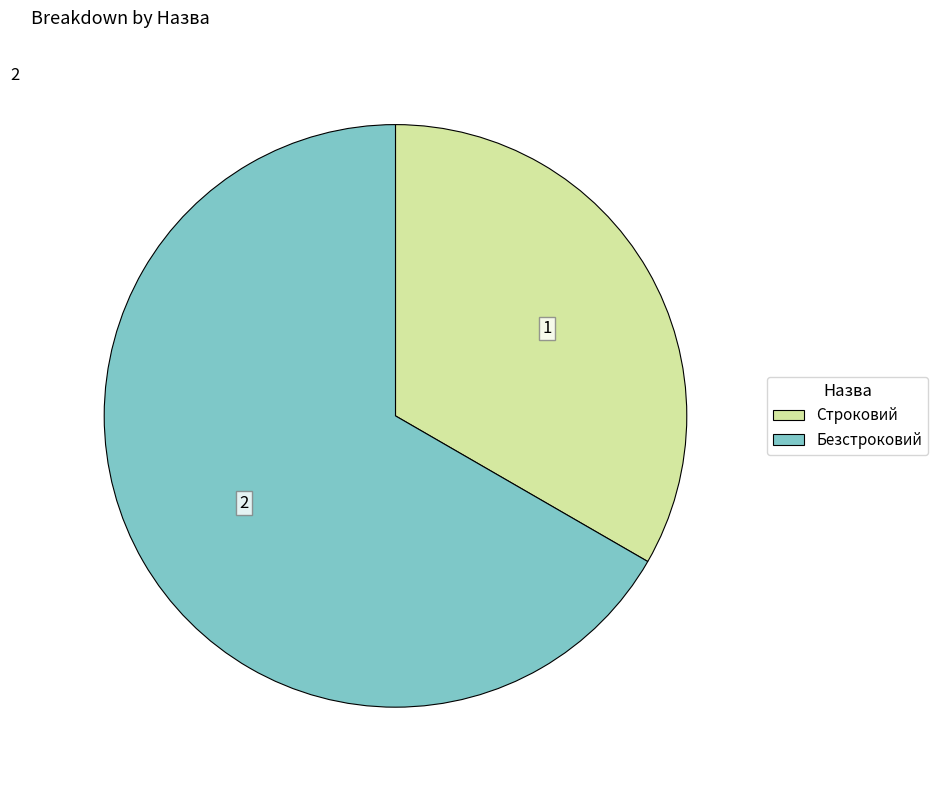

Does any single category account for the majority?

Yes